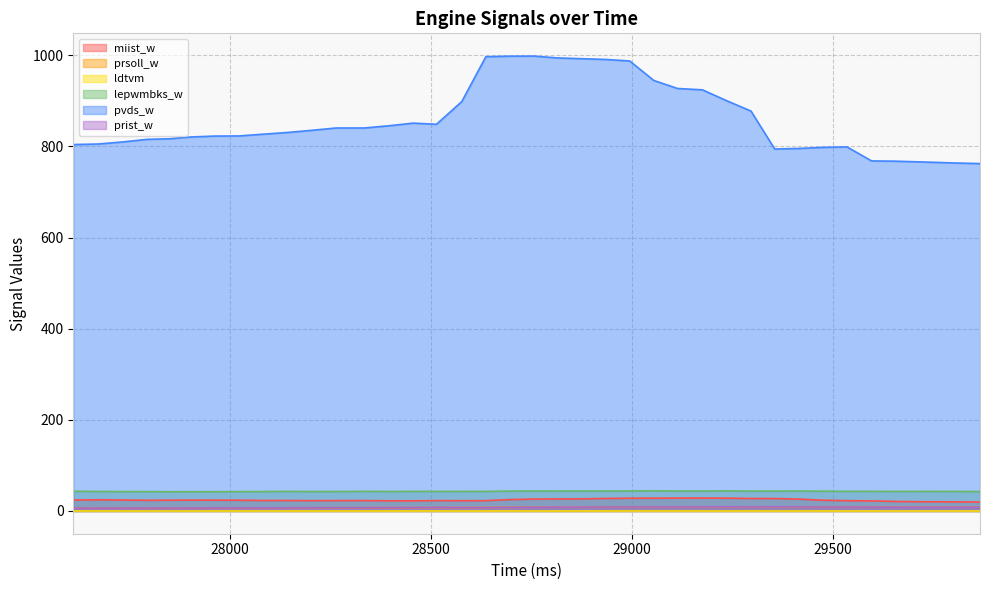

What is the spread (max minus min) of values at 29655?

759.2